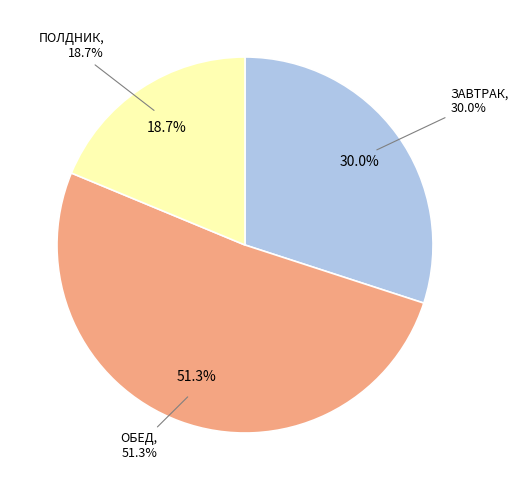

Count the number of slices in the pie.

3